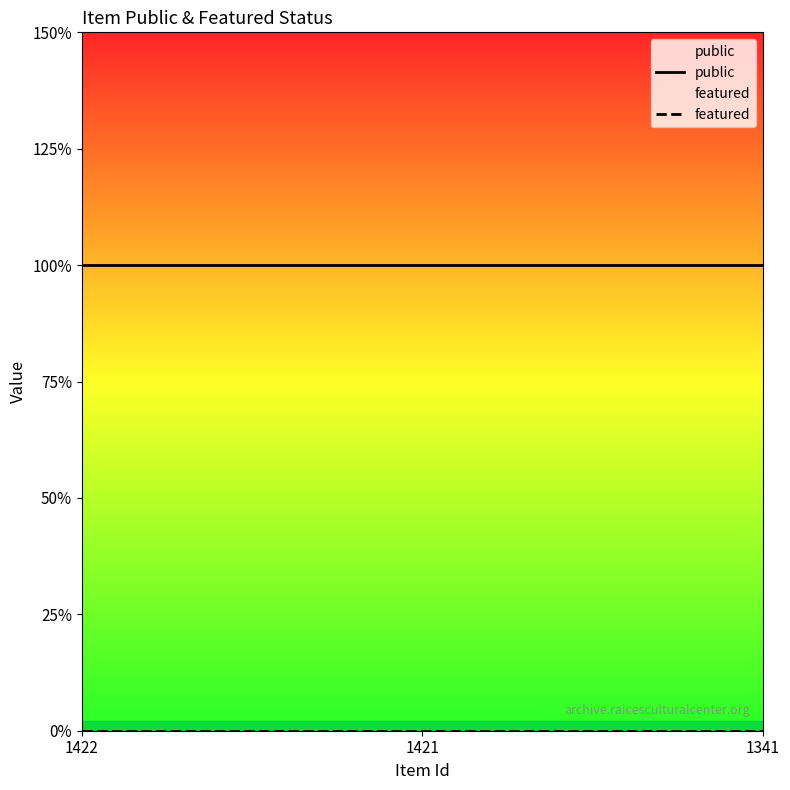

Rank the categories by featured value from lowest to highest.

1422, 1421, 1341